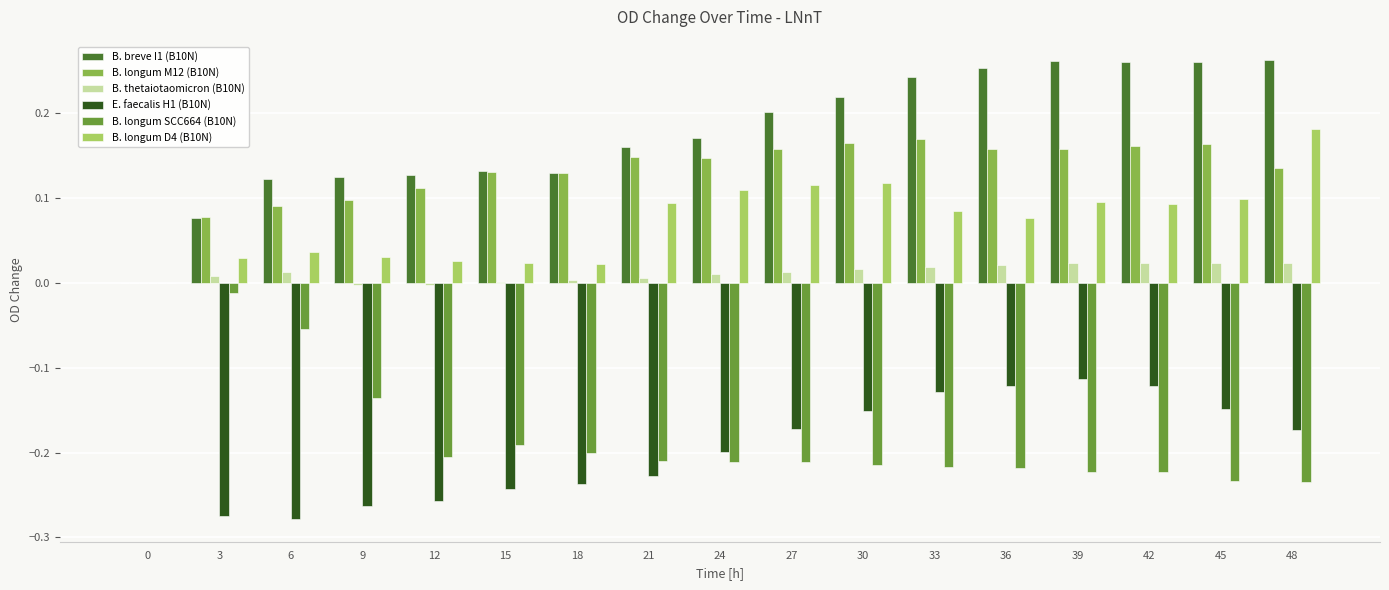

What is the sum of all B. longum D4 (B10N) values?

1.2